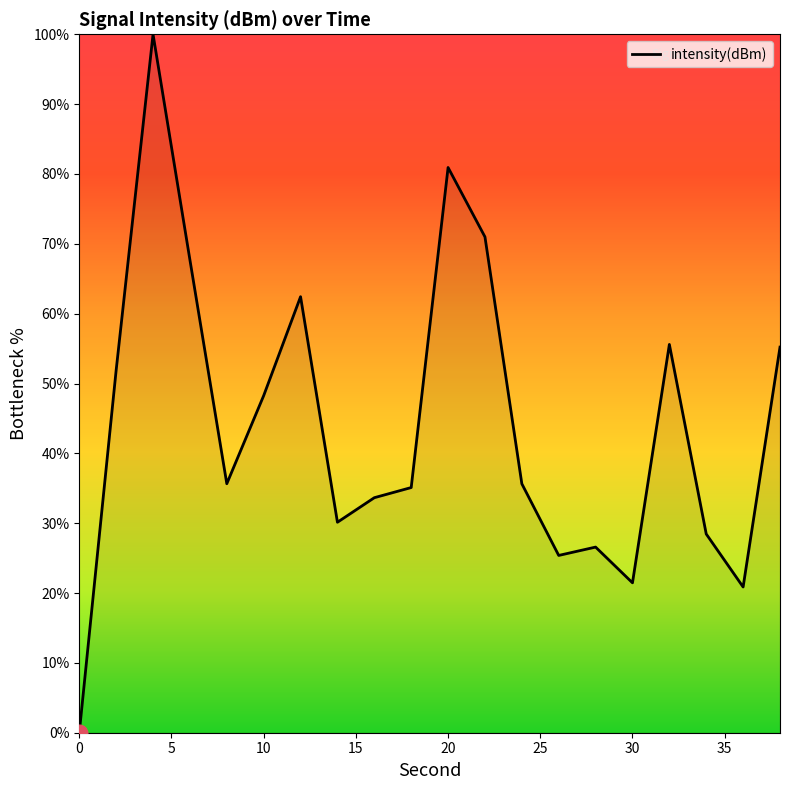

What is the average value?

44.3